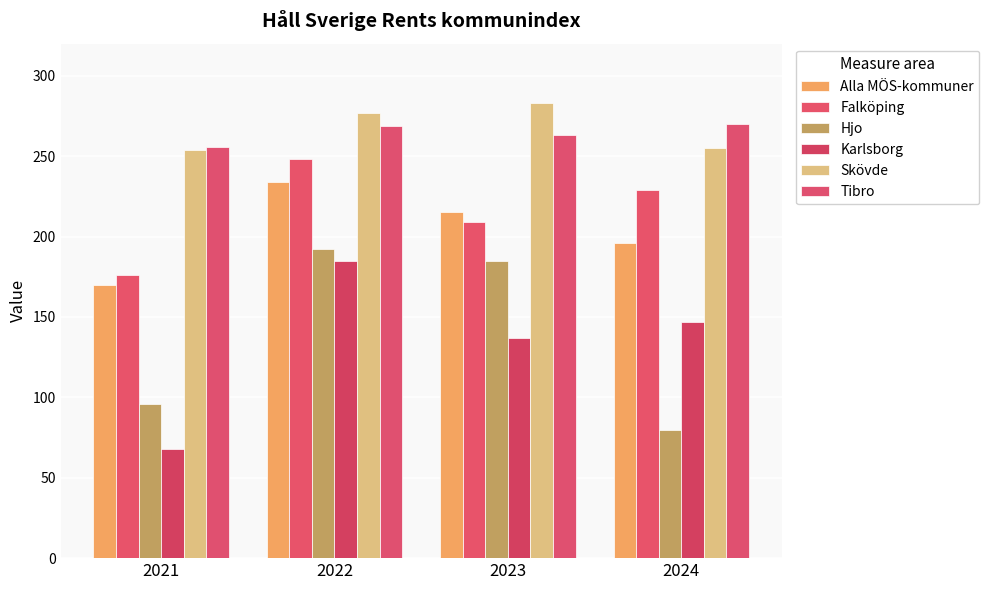

At how many categories does at least one series exceed 193?

4